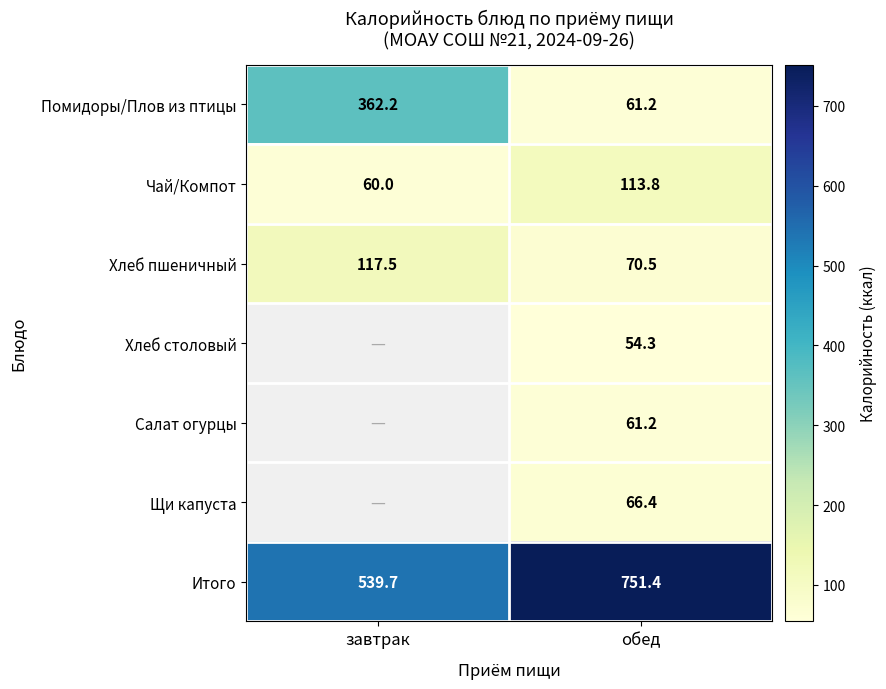

At how many categories does at least one series exceed 104?

2